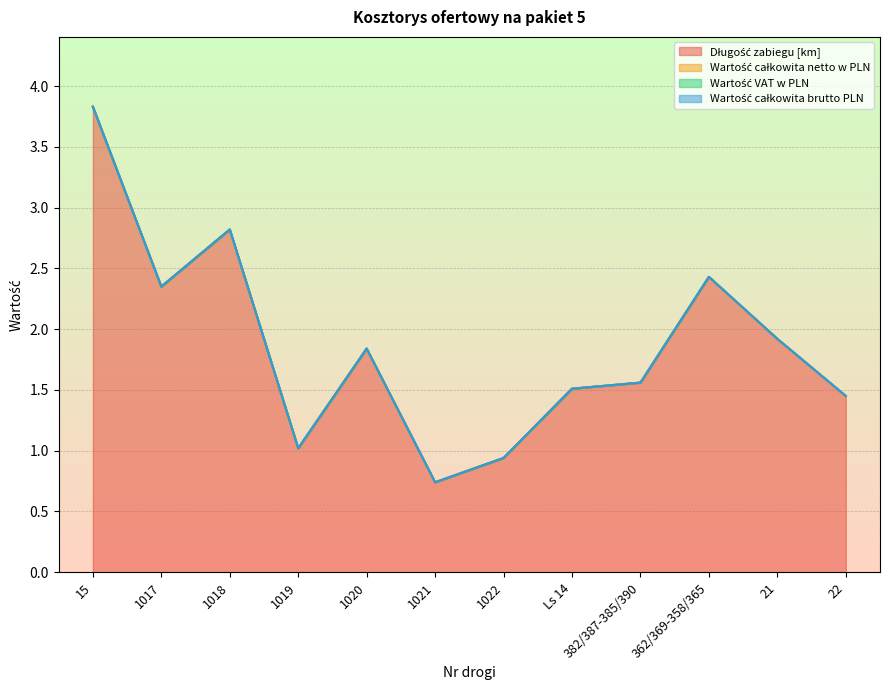

Reading left to right, what are all the values shown in this chart?

Długość zabiegu [km]: 3.8	2.4	2.8	1.0	1.8	0.7	0.9	1.5	1.6	2.4	1.9	1.4
Wartość całkowita netto w PLN: 0.0	0.0	0.0	0.0	0.0	0.0	0.0	0.0	0.0	0.0	0.0	0.0
Wartość VAT w PLN: 0.0	0.0	0.0	0.0	0.0	0.0	0.0	0.0	0.0	0.0	0.0	0.0
Wartość całkowita brutto PLN: 0.0	0.0	0.0	0.0	0.0	0.0	0.0	0.0	0.0	0.0	0.0	0.0